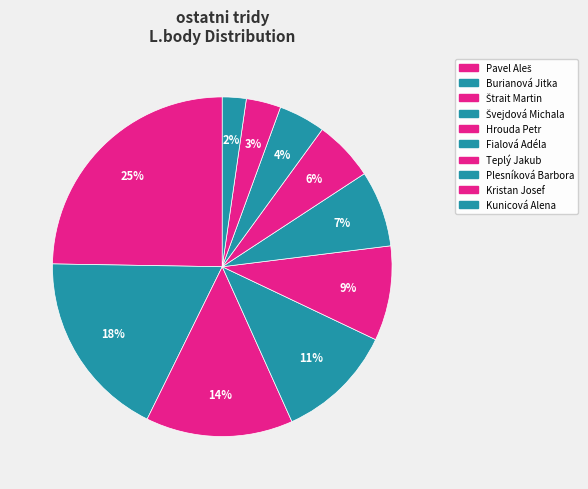

What percentage is the Švejdová Michala slice, to the nearest percent?

11%